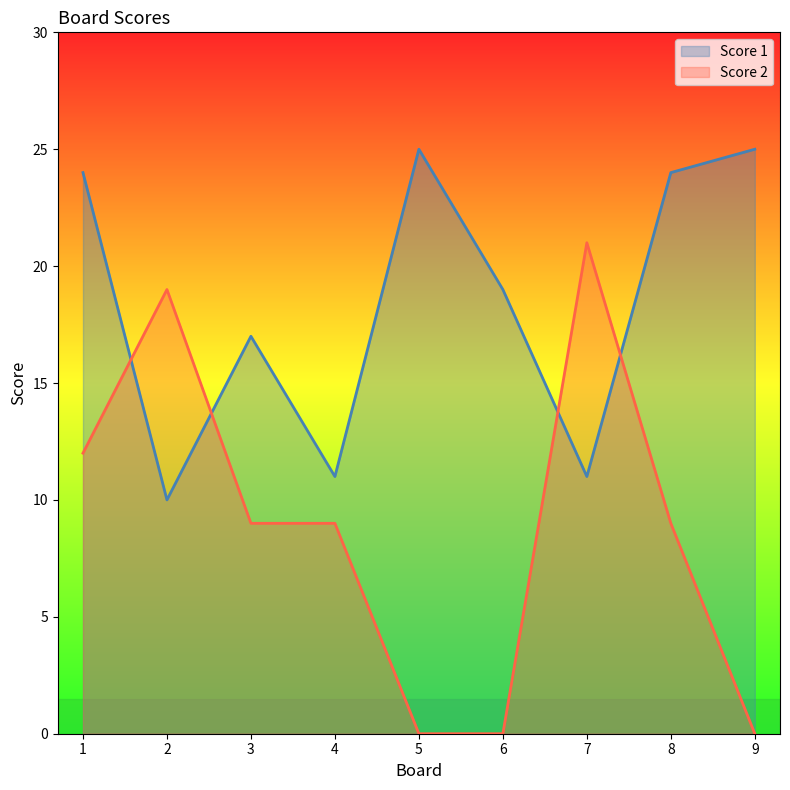

How many positive values does the Score 2 series have?

6